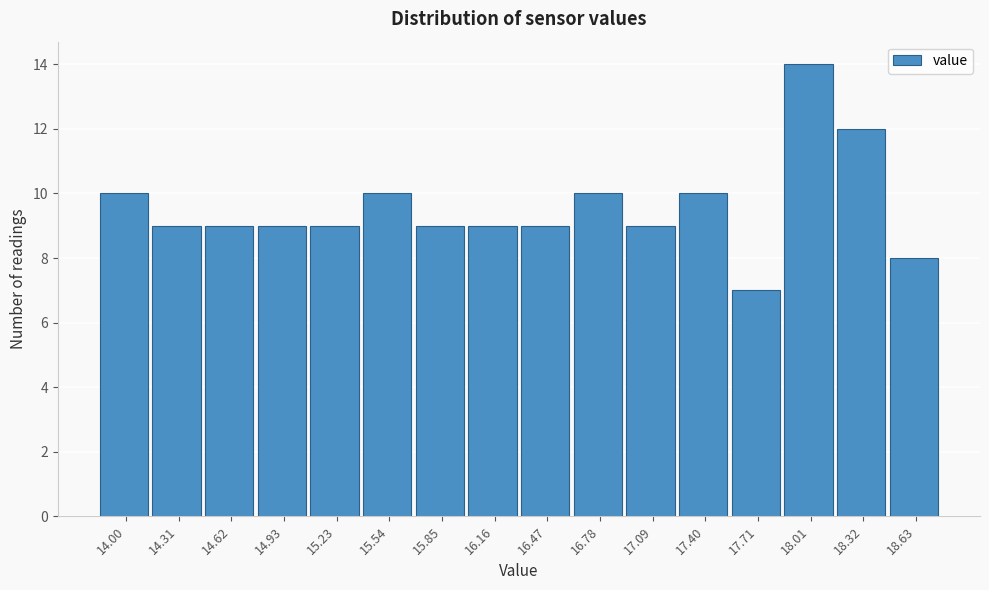

Reading left to right, extract all data points from this chart.

14.00=10	14.31=9	14.62=9	14.93=9	15.23=9	15.54=10	15.85=9	16.16=9	16.47=9	16.78=10	17.09=9	17.40=10	17.71=7	18.01=14	18.32=12	18.63=8